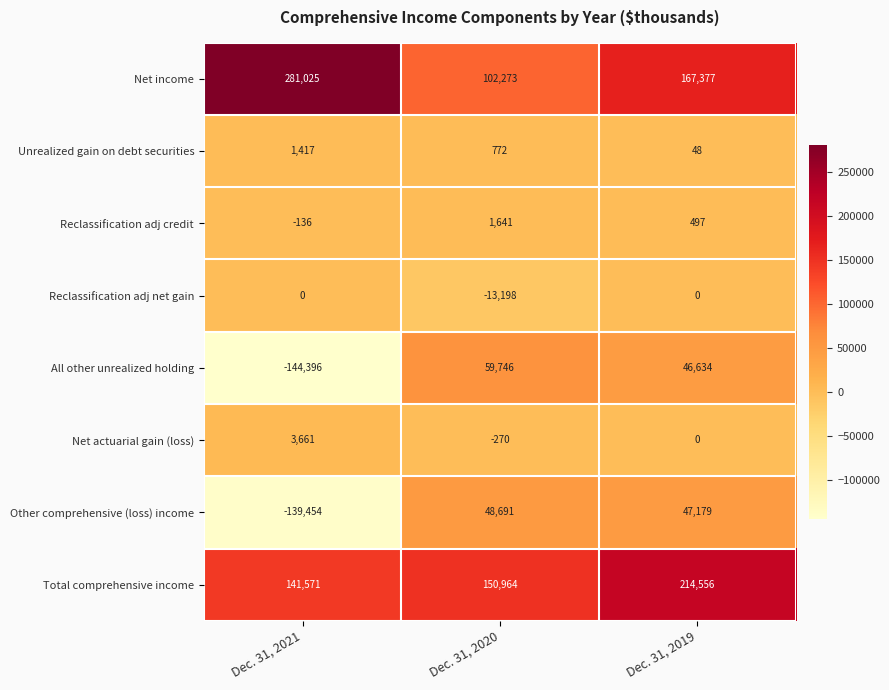

True or false: Reclassification adj net gain has a value of 0 at Dec. 31, 2019.

True